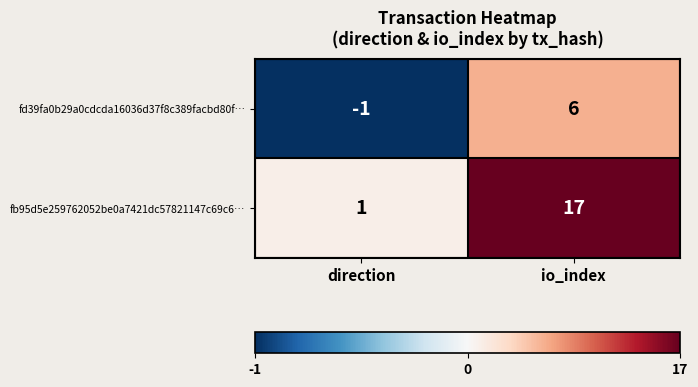

Reading left to right, transcribe all the data shown in this chart.

fd39fa0b29a0cdcda16036d37f8c389facbd80f…: direction=-1	io_index=6
fb95d5e259762052be0a7421dc57821147c69c6…: direction=1	io_index=17